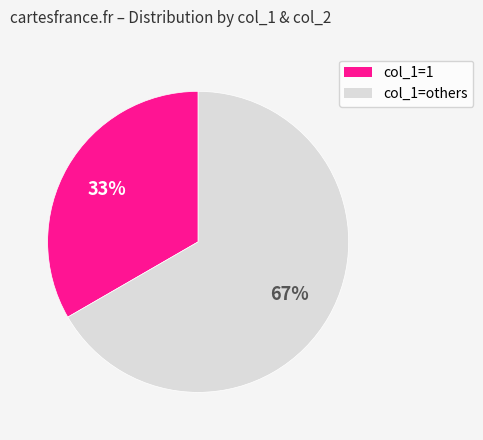

To the nearest percent, what is the average slice percentage?

50%